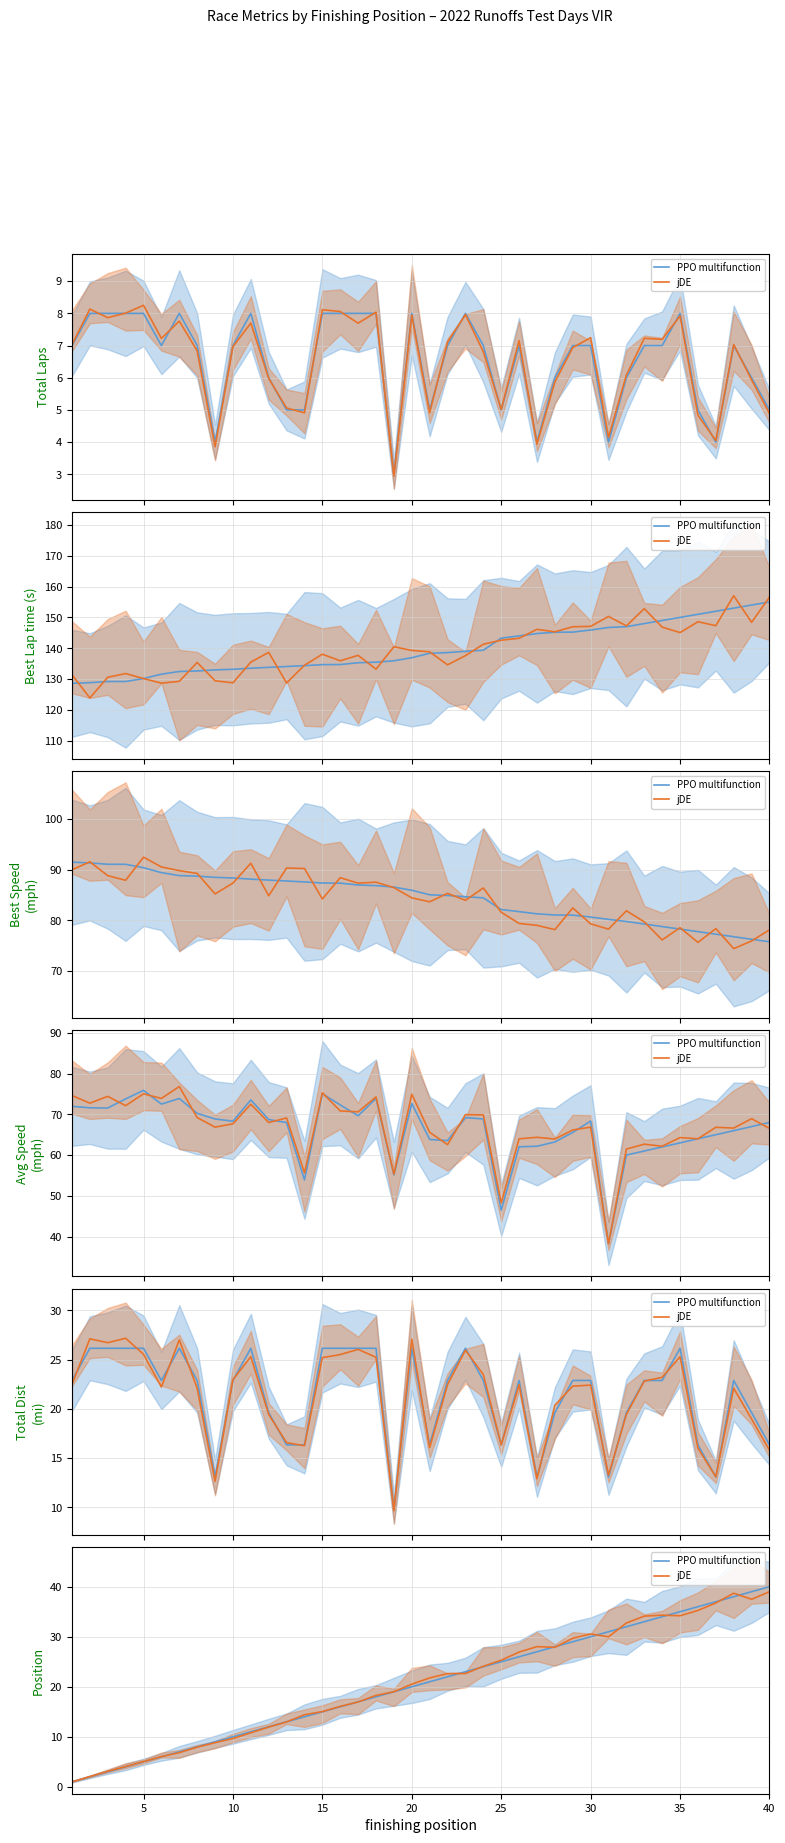

What is the value of the jDE point at the 10th from the left?

9.7